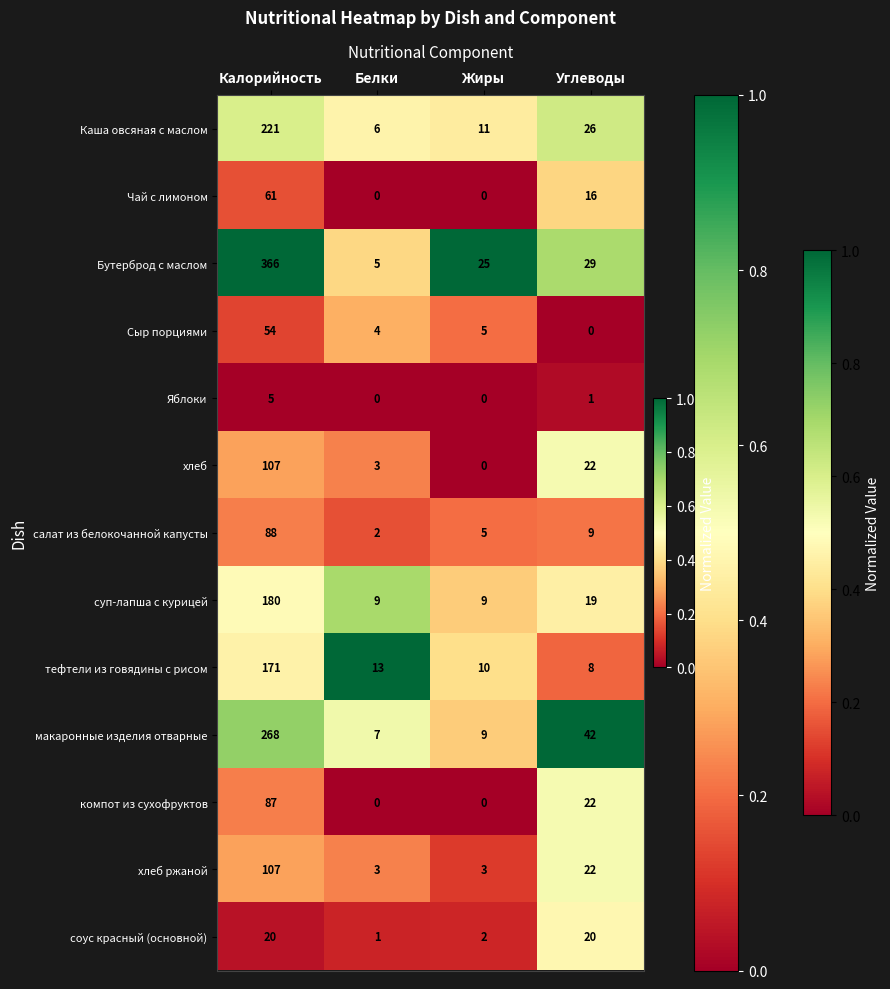

What is the difference between the maximum and second lowest values in the хлеб series?

104